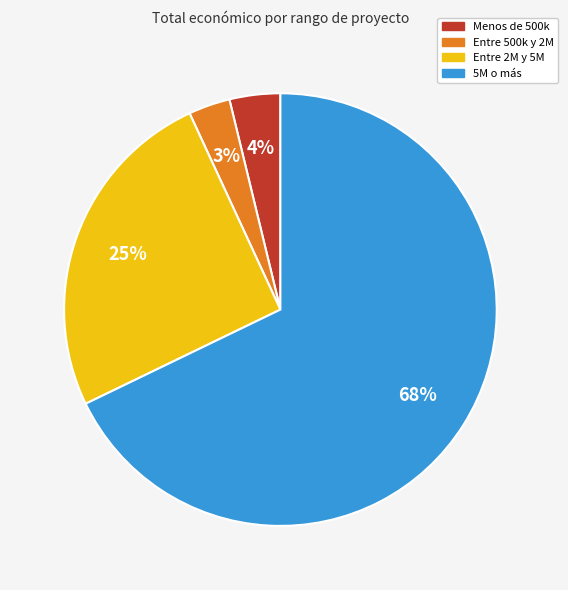

To the nearest percent, what is the difference between the largest and smallest slice percentages?

65%